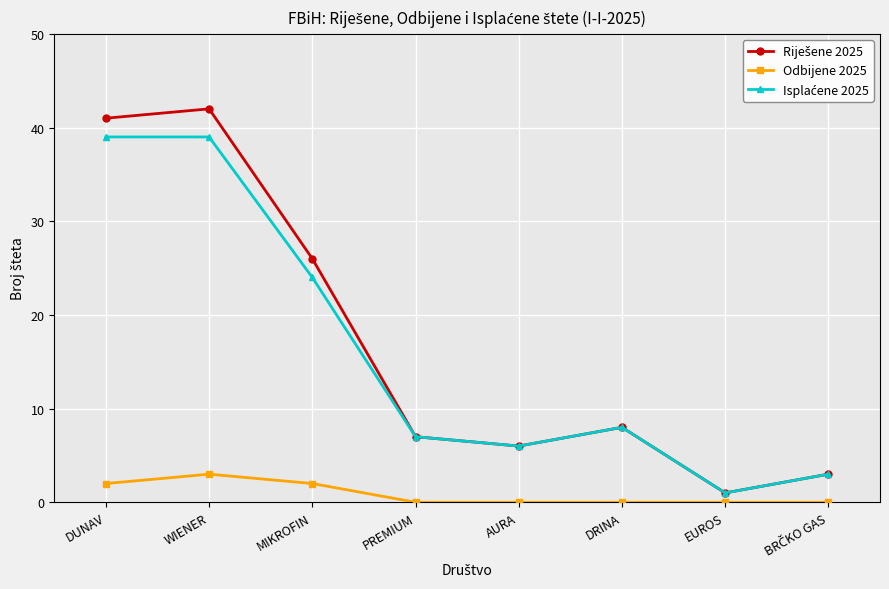

Count the number of categories in the chart.

8